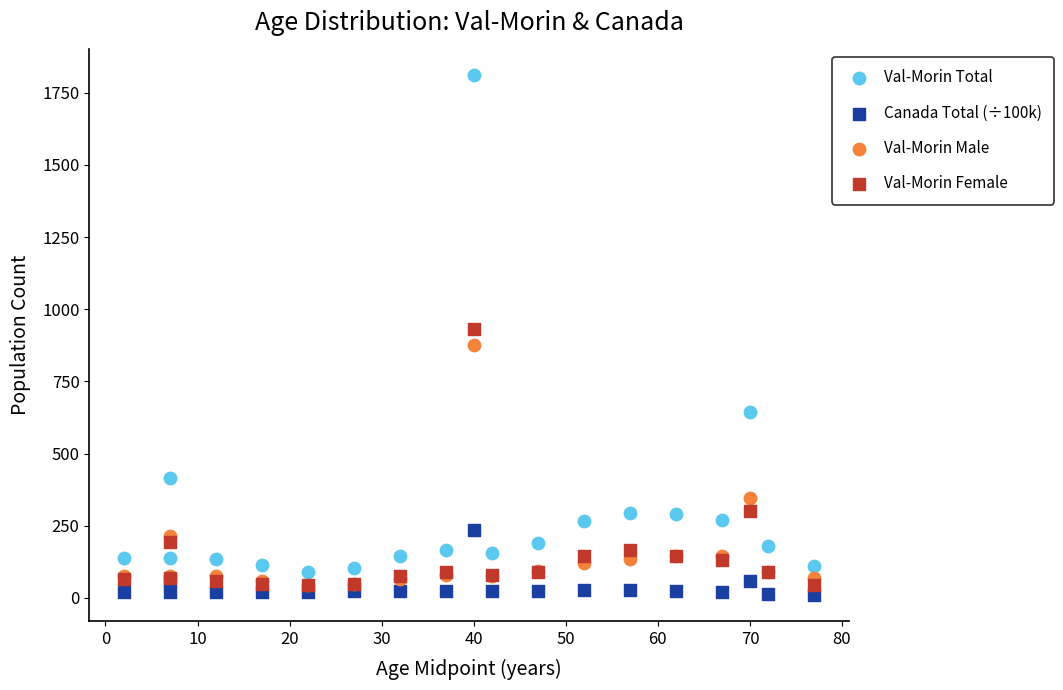

Which series reaches the minimum Y coordinate?

Canada Total (÷100k)